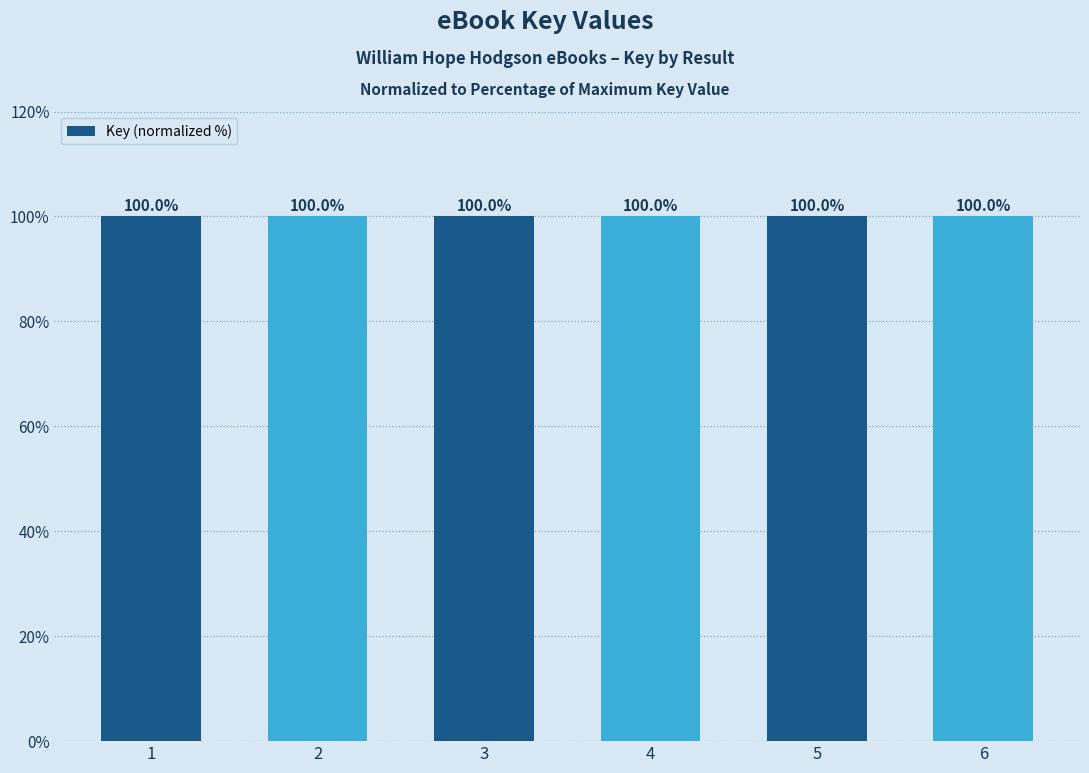

The value at 3 is 65.1. True or false?

False